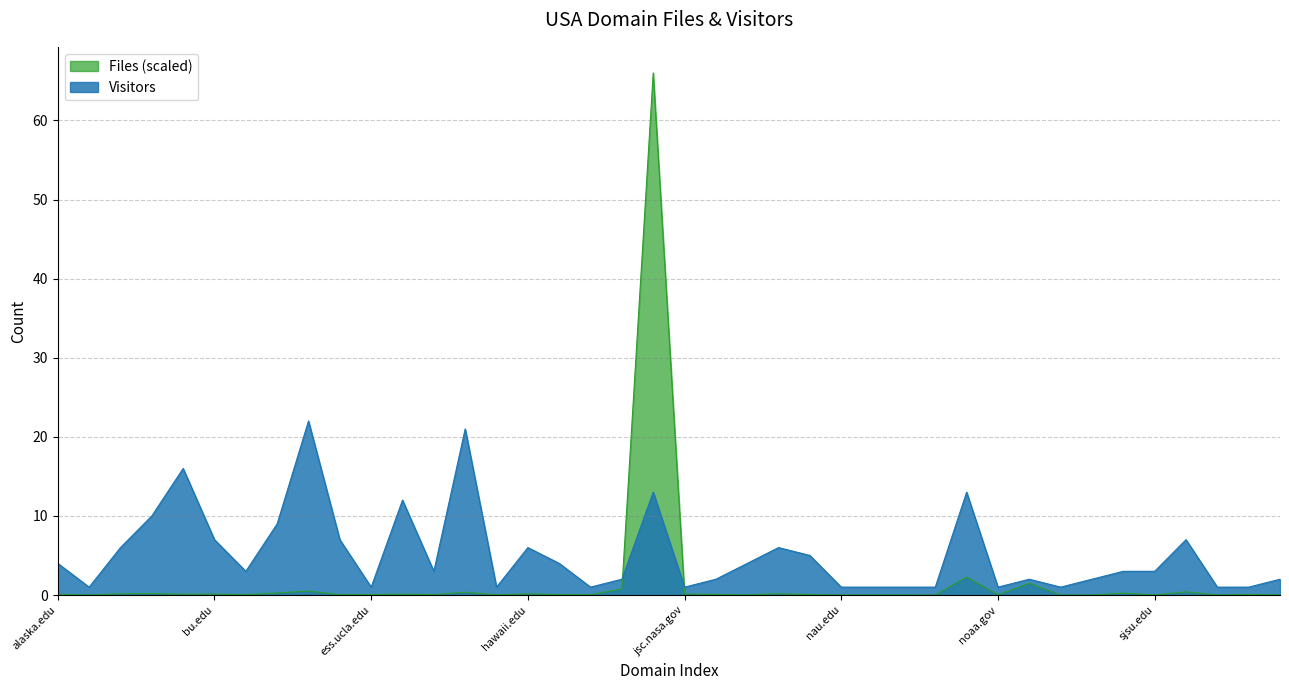

True or false: Files and Visitors cross at least once.

True